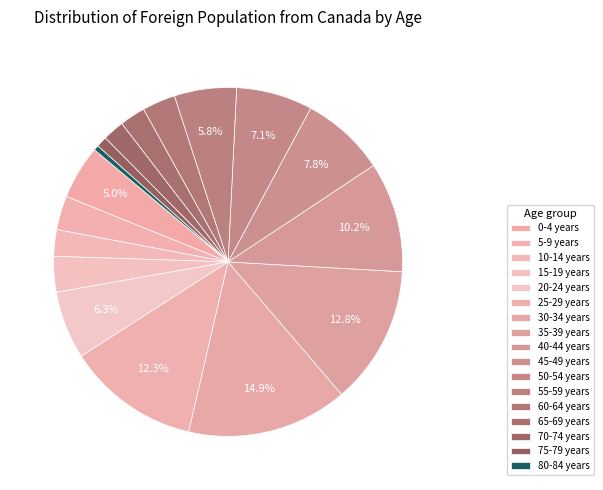

To the nearest percent, what is the average slice percentage?

6%